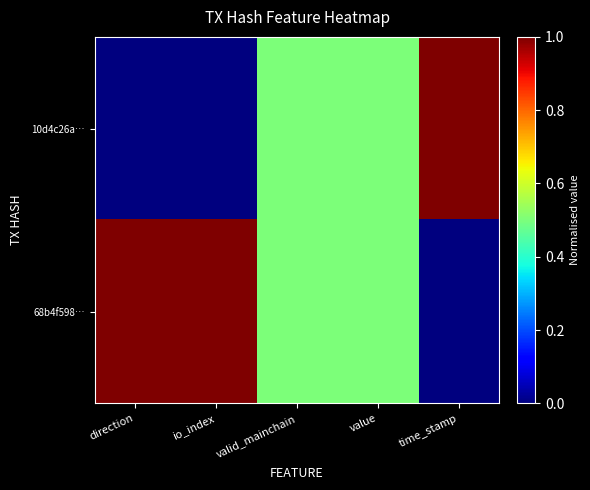

At which category is the sum across all series the highest?

direction